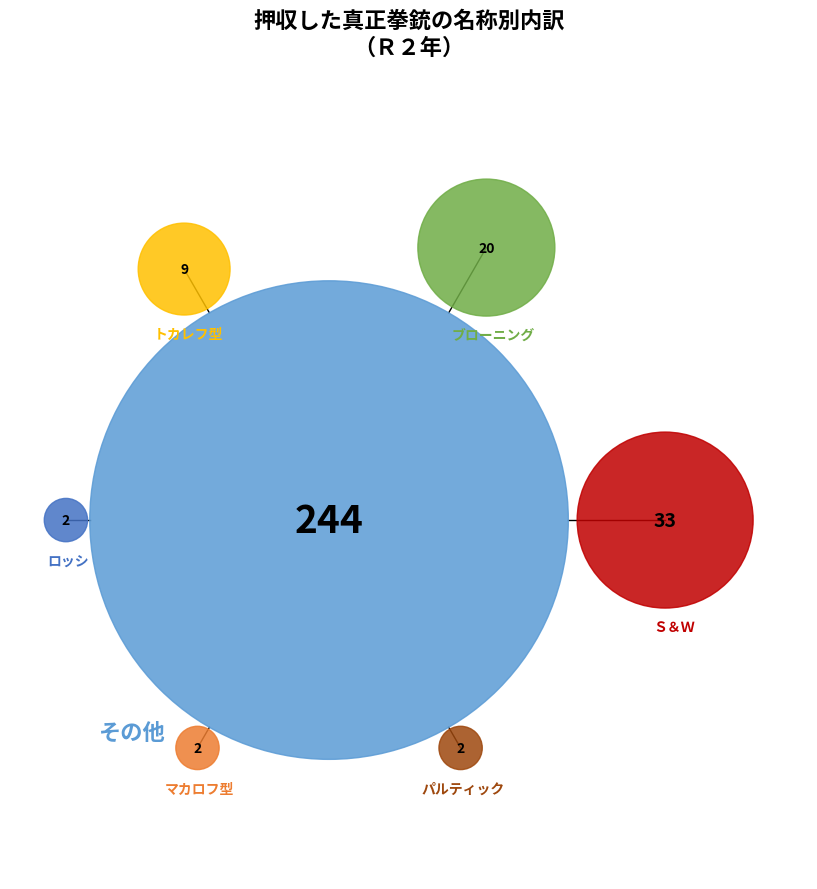

Which category has the smallest portion of the pie?

パルティック